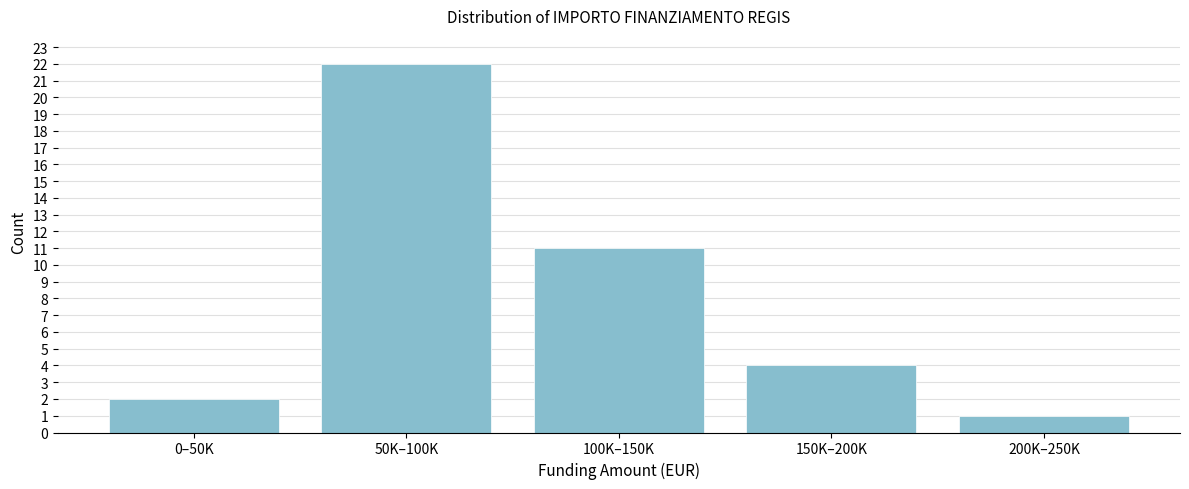

Reading left to right, list all the values displayed in this chart.

0–50K=2	50K–100K=22	100K–150K=11	150K–200K=4	200K–250K=1